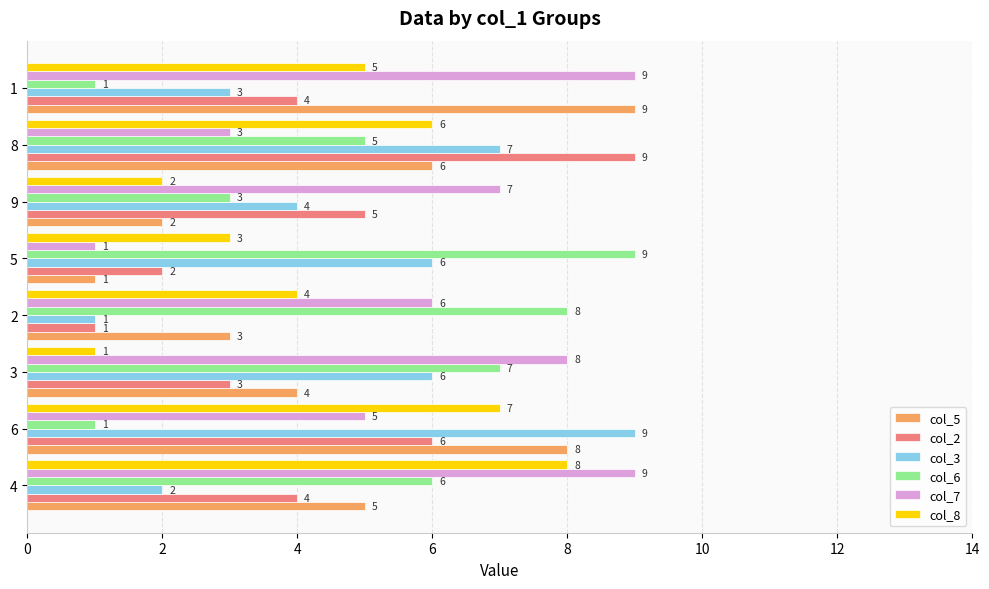

Which category has the highest value in the col_2 series?

8